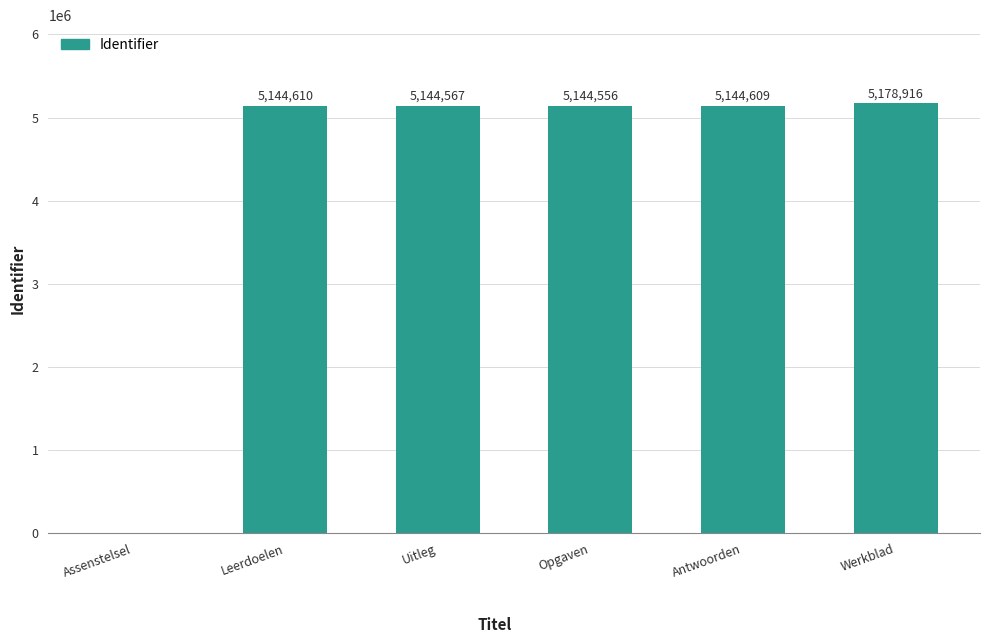

Read the value at Opgaven.

5144556